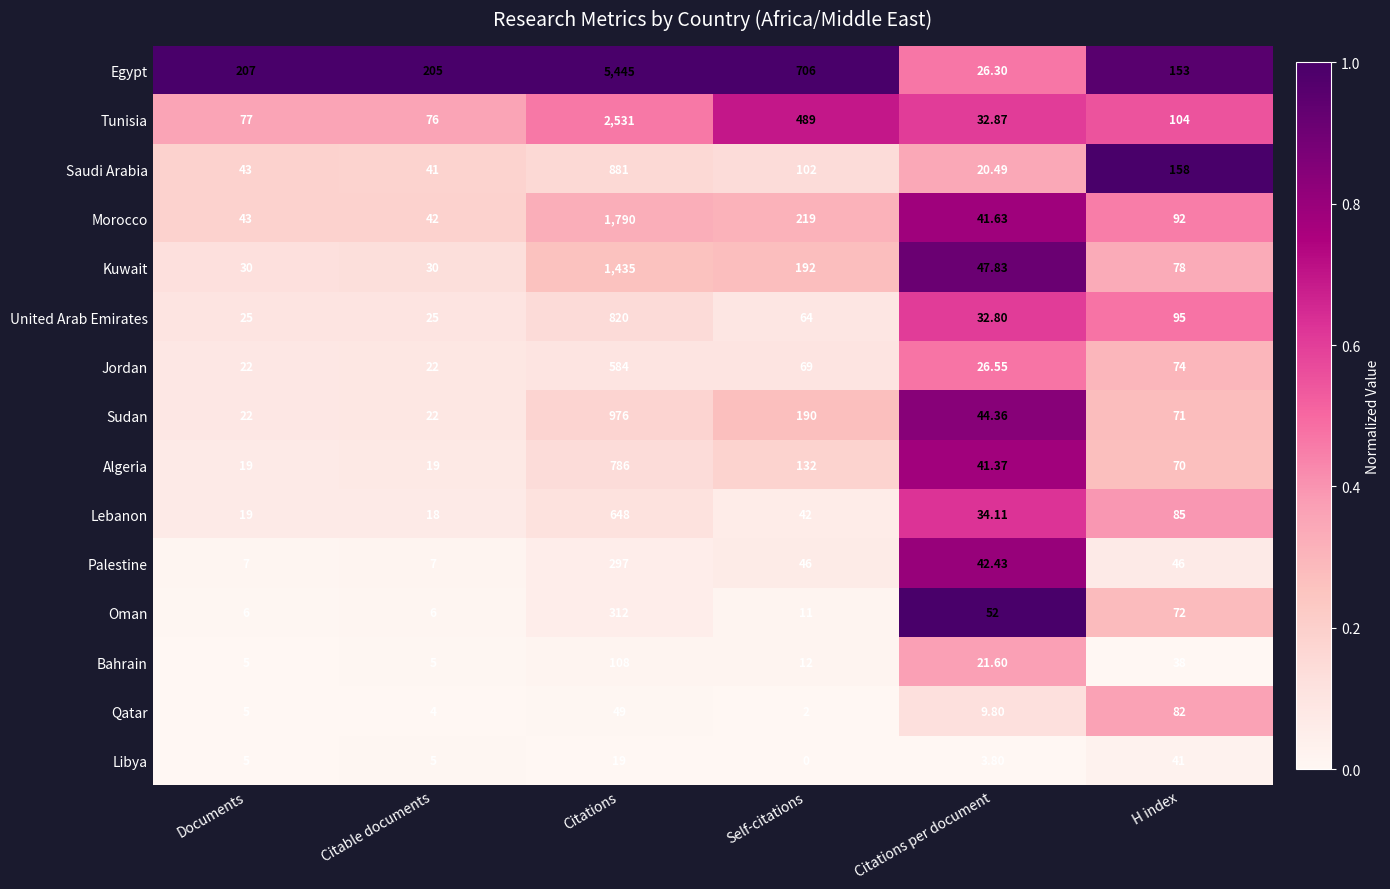

Which series has the largest total across all categories?

Egypt